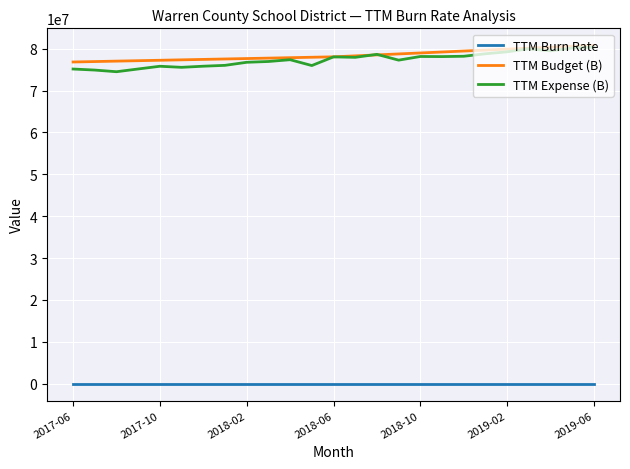

True or false: TTM Expense (B) has more than 0 interior local peaks.

True